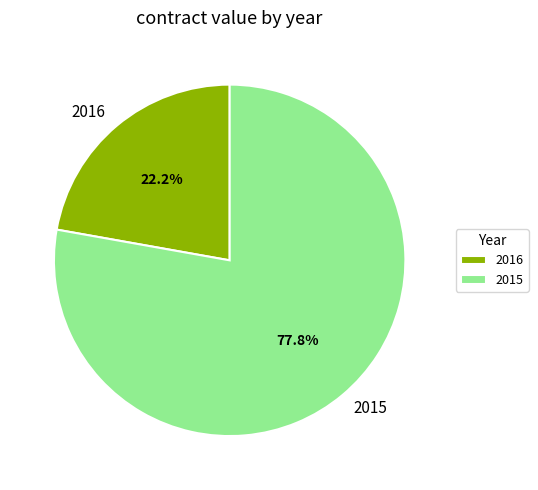

Approximately how many times larger is the value at 2015 compared to 2016?

3.5